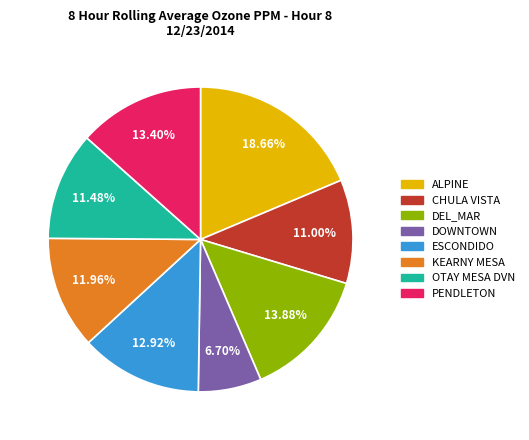

Which slice is the smallest?

DOWNTOWN